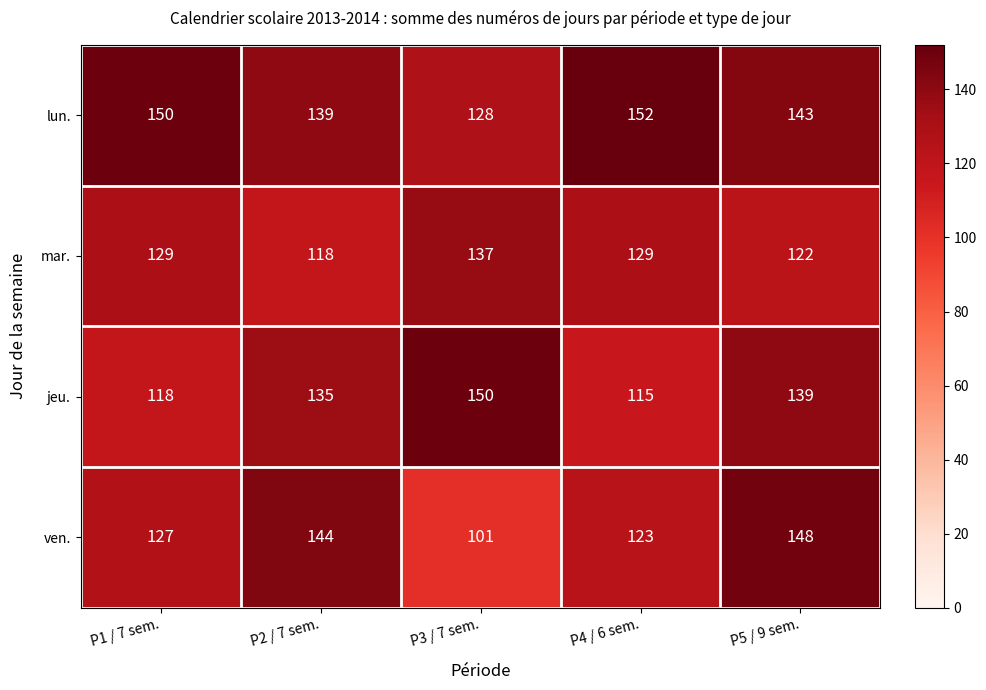

Where is lun. nearest to the value 140?

P2 / 7 sem.